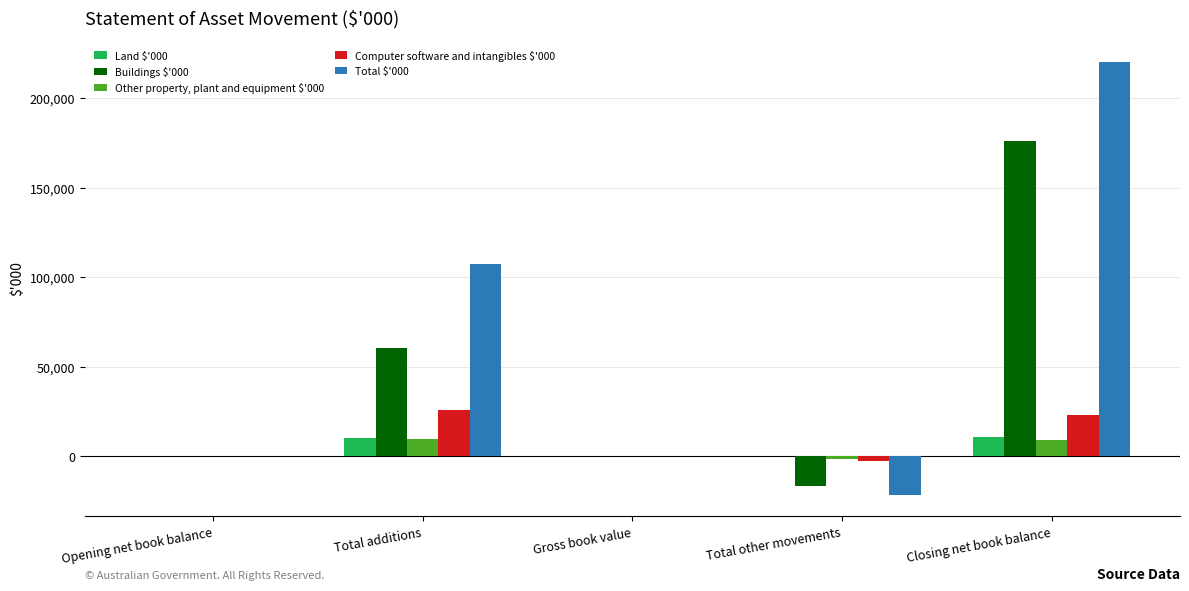

At which category does the chart reach its peak across all series?

Closing net book balance